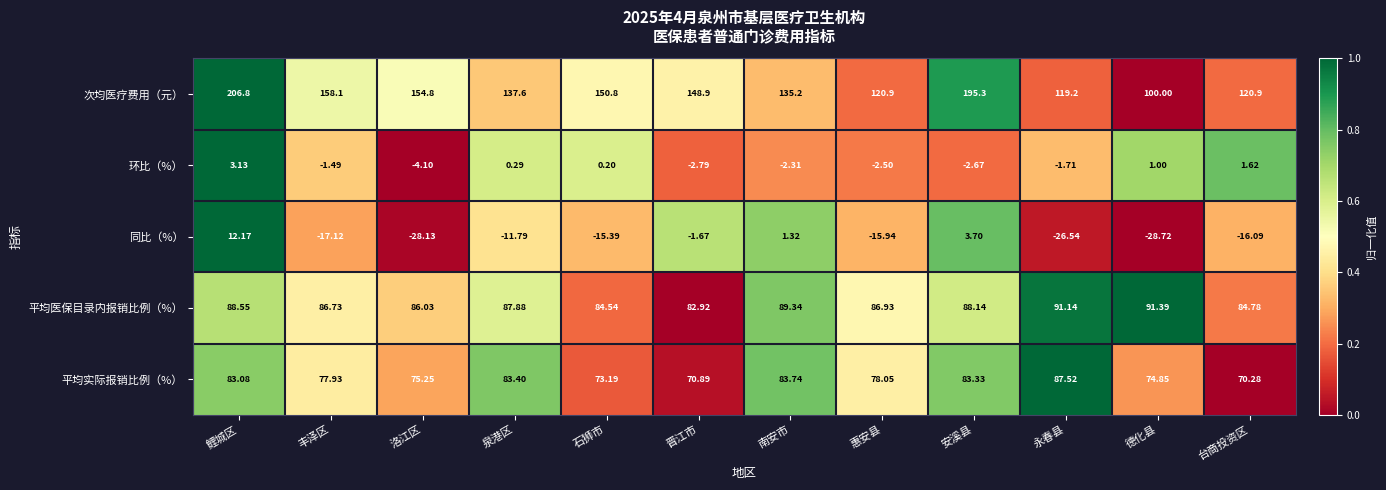

At which category does the chart reach its peak across all series?

鲤城区